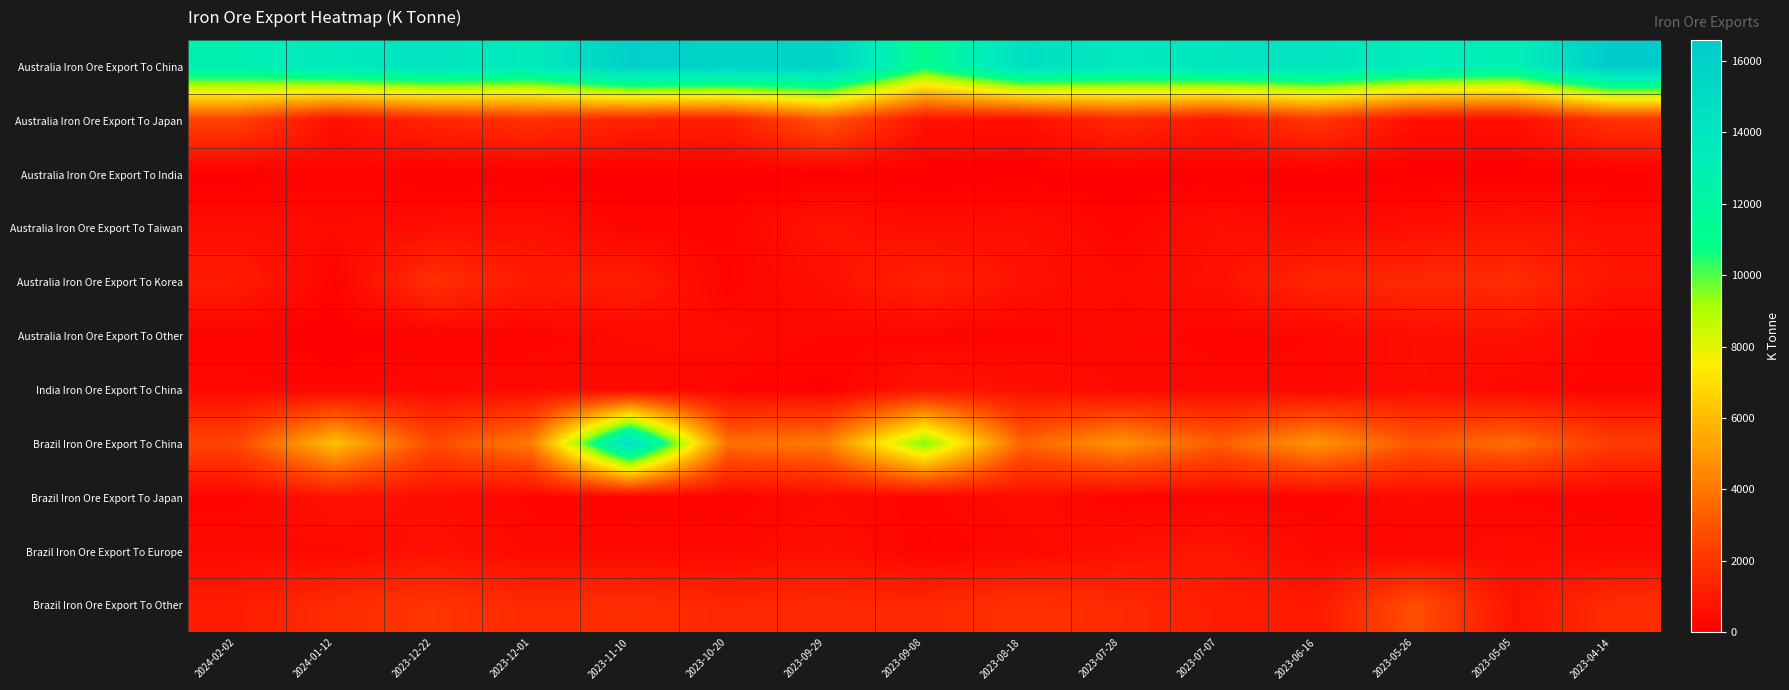

How many series are shown in this chart?

11